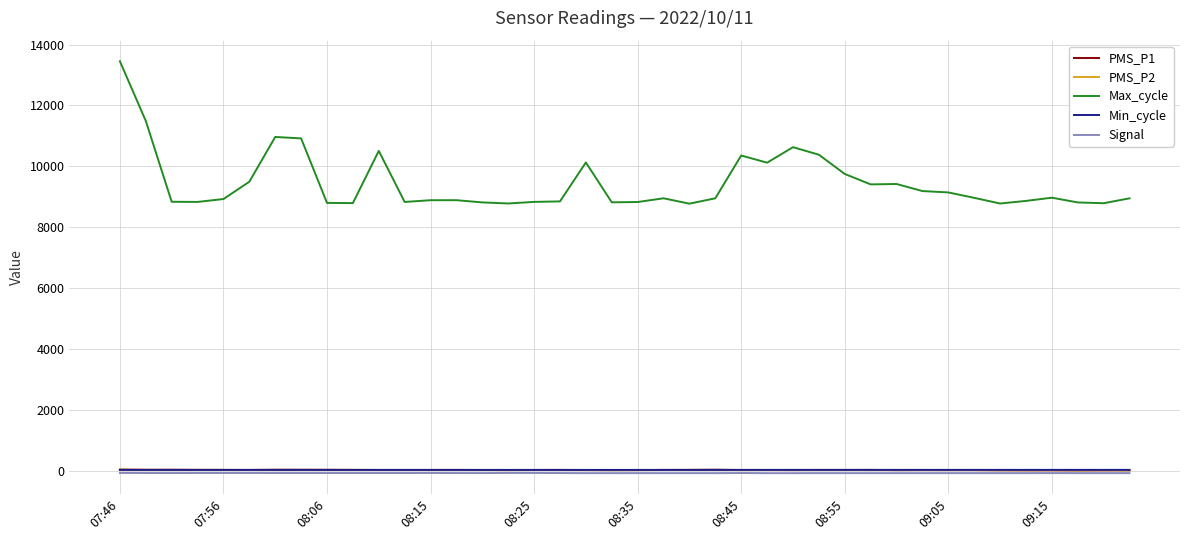

True or false: Max_cycle and PMS_P2 intersect in this chart.

False